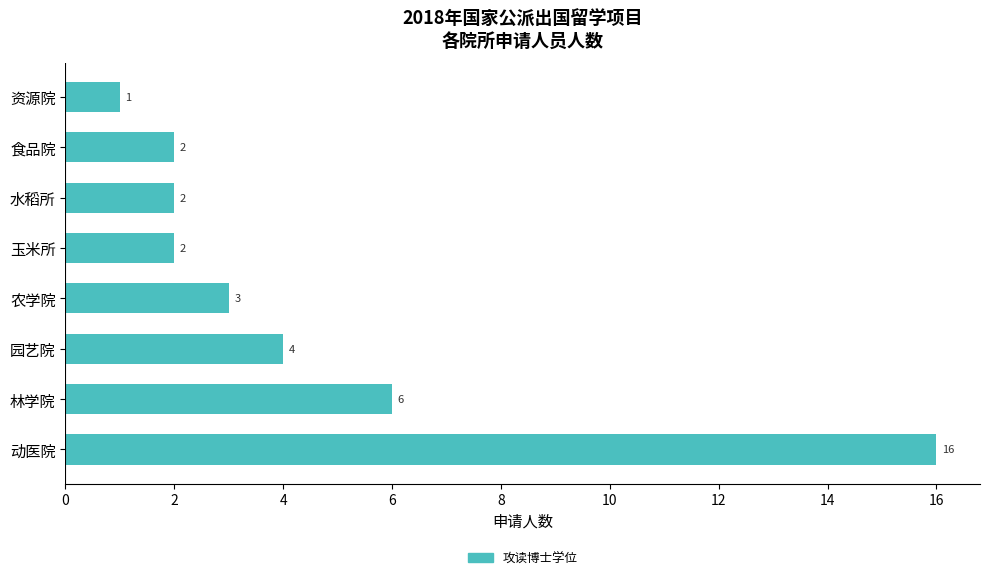

Which label corresponds to the smallest value in the chart?

资源院